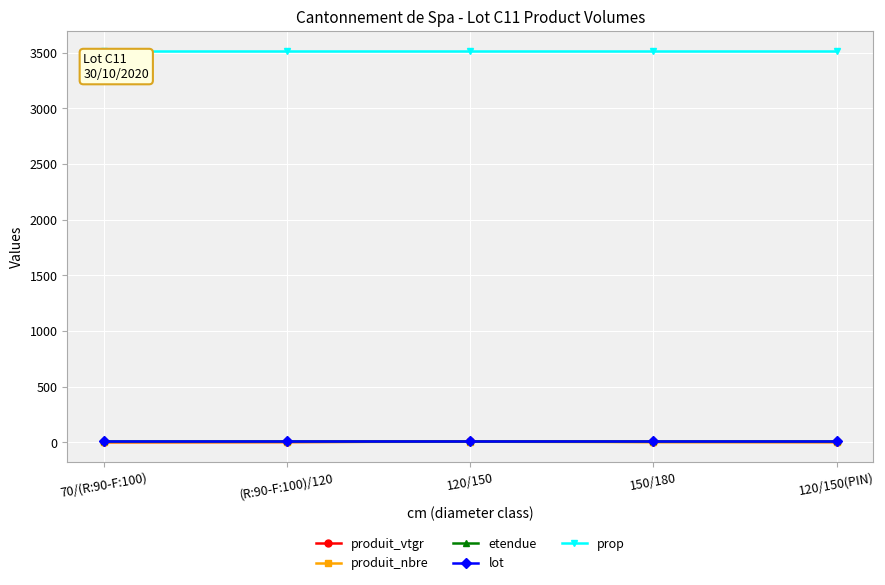

Which series has the largest total across all categories?

prop